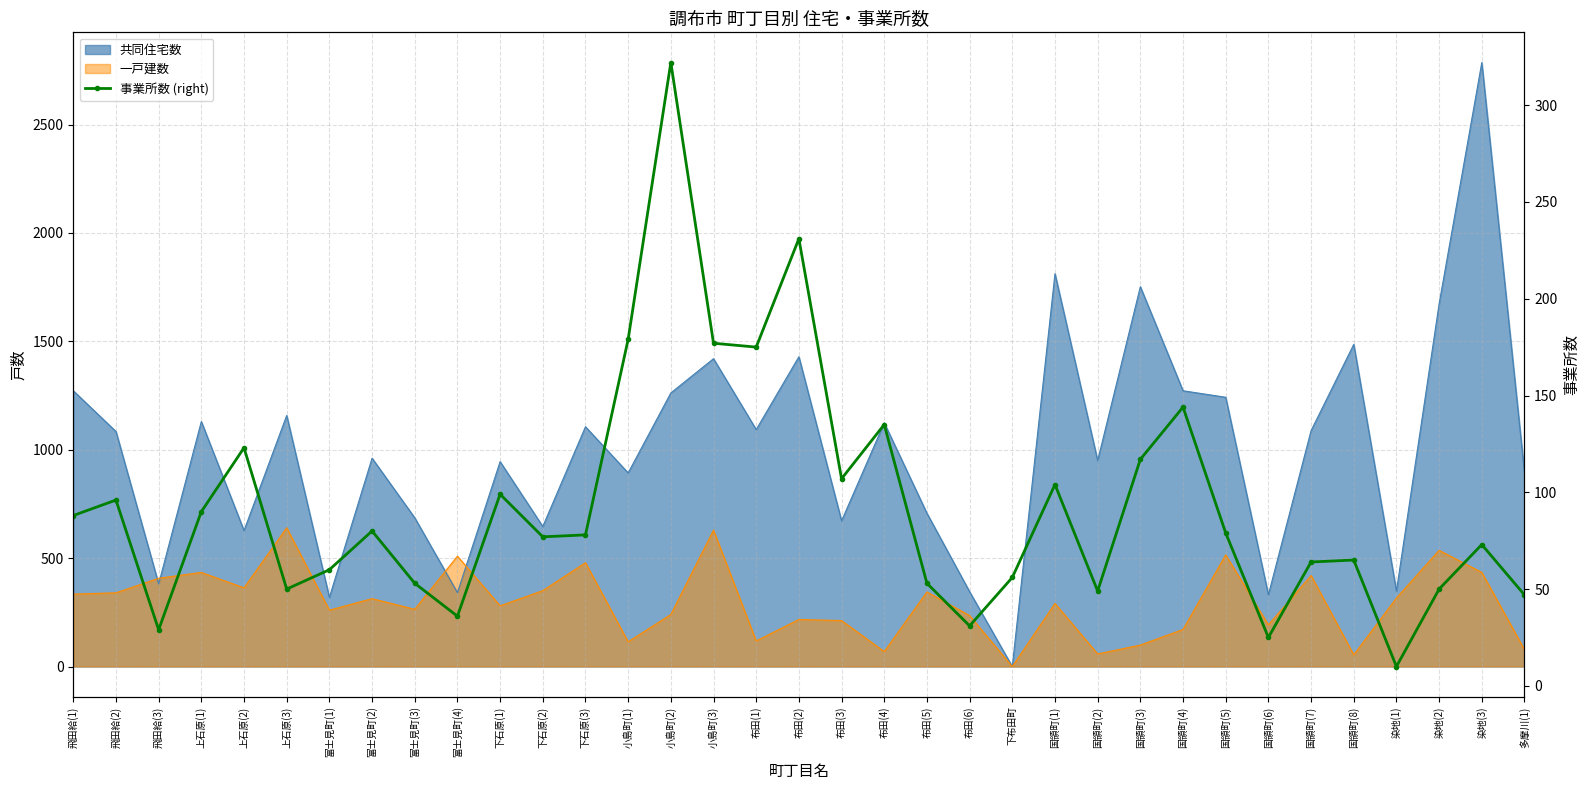

True or false: the data shows 175 at 布田(1).

True